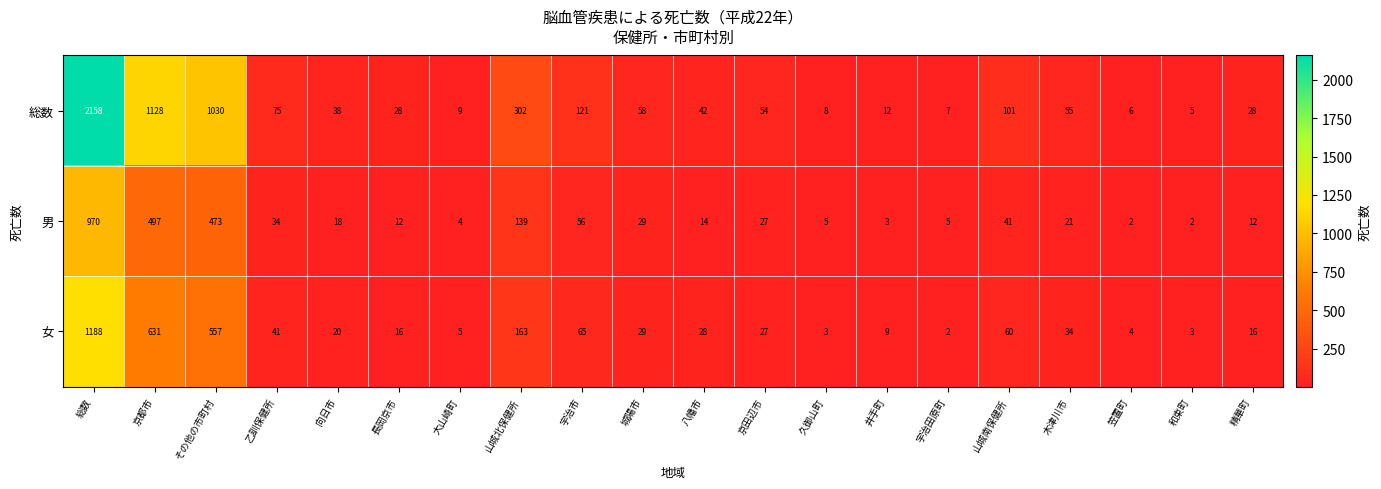

At which category does the chart reach its peak across all series?

総数